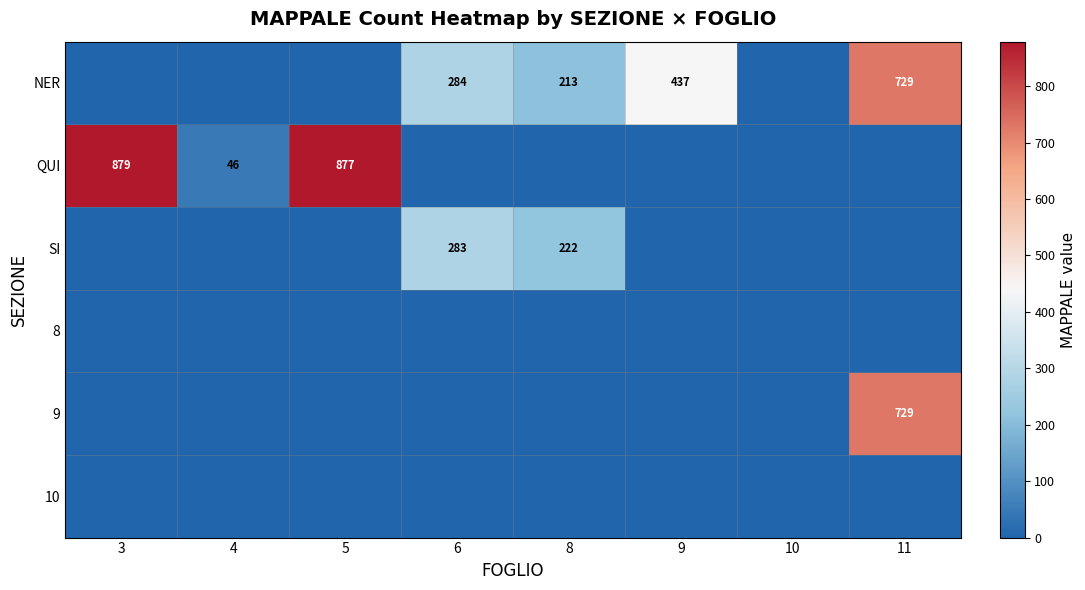

At which category is the sum across all series the highest?

11